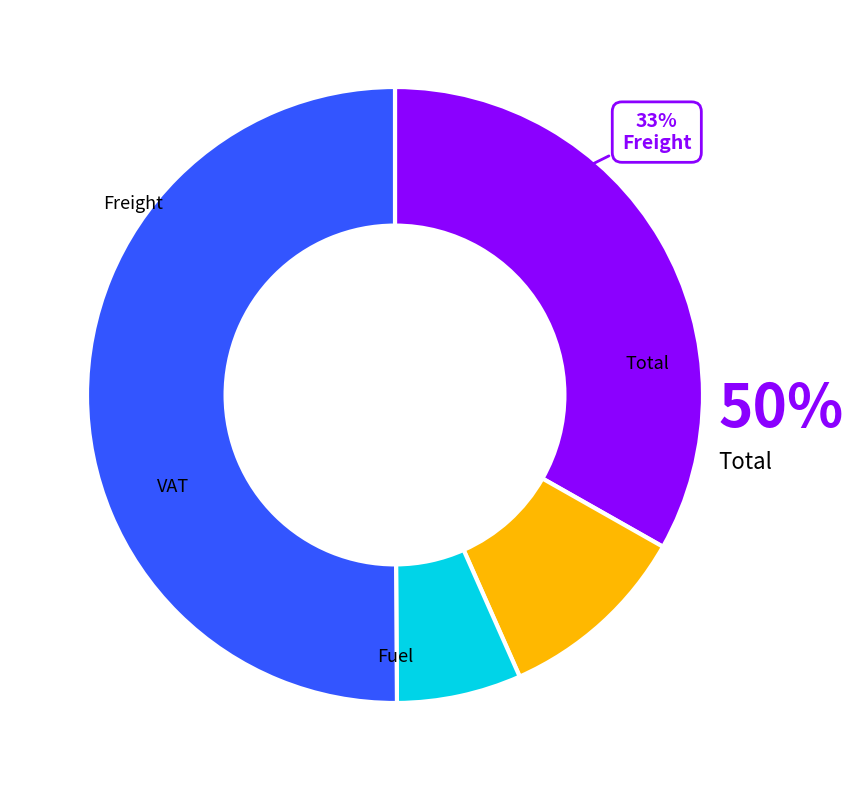

Rank the categories by value from lowest to highest.

VAT, Fuel, Freight, Total